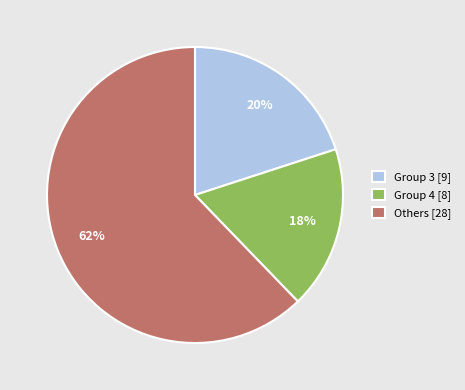

Which slice is the largest?

Others [28]